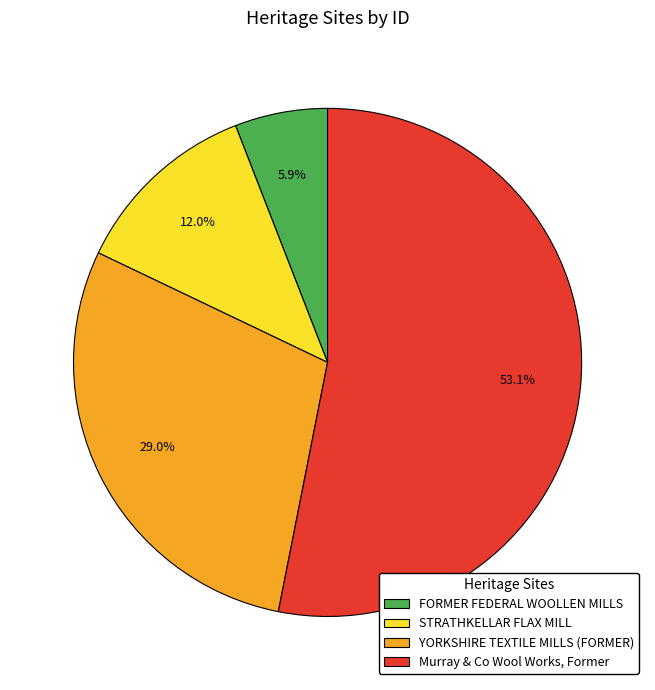

Approximately how many times larger is the value at FORMER FEDERAL WOOLLEN MILLS compared to STRATHKELLAR FLAX MILL?

0.5